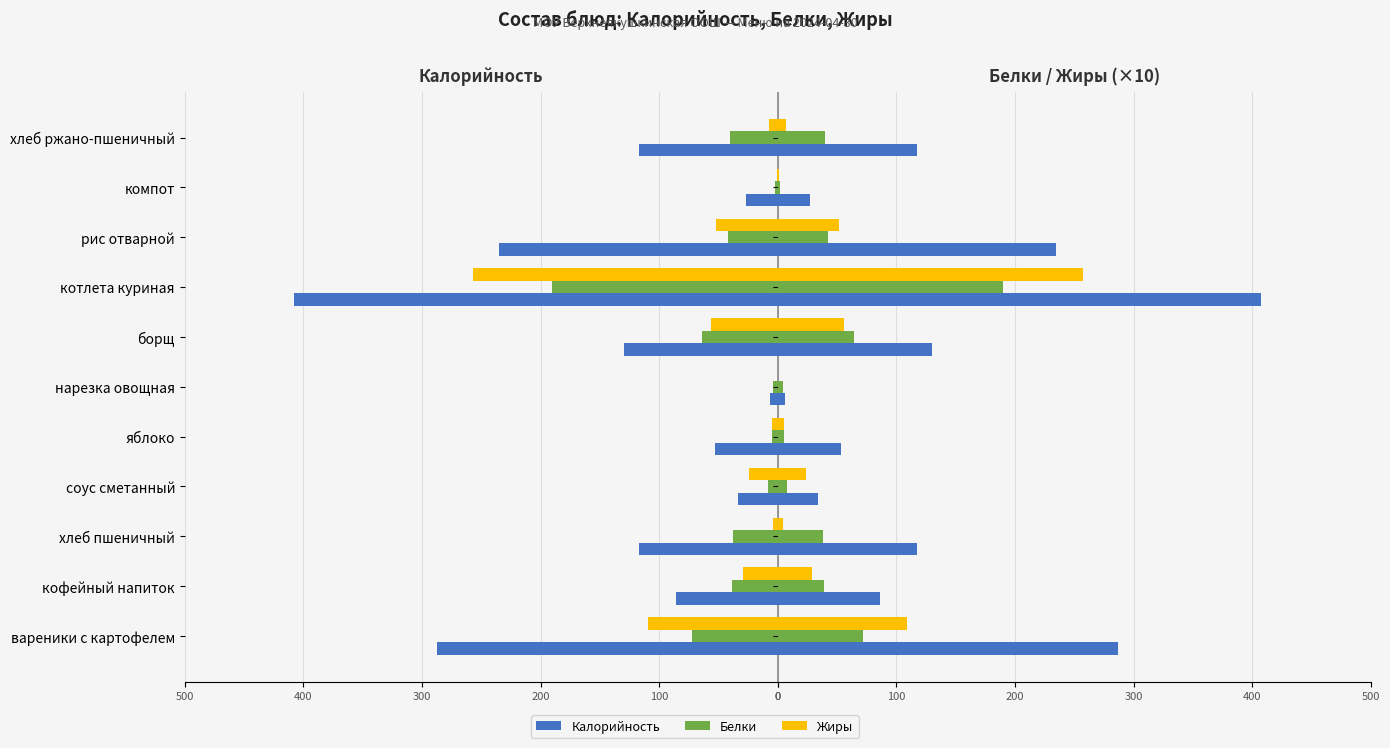

The Белки series shows 7.0 at нарезка овощная. True or false?

False